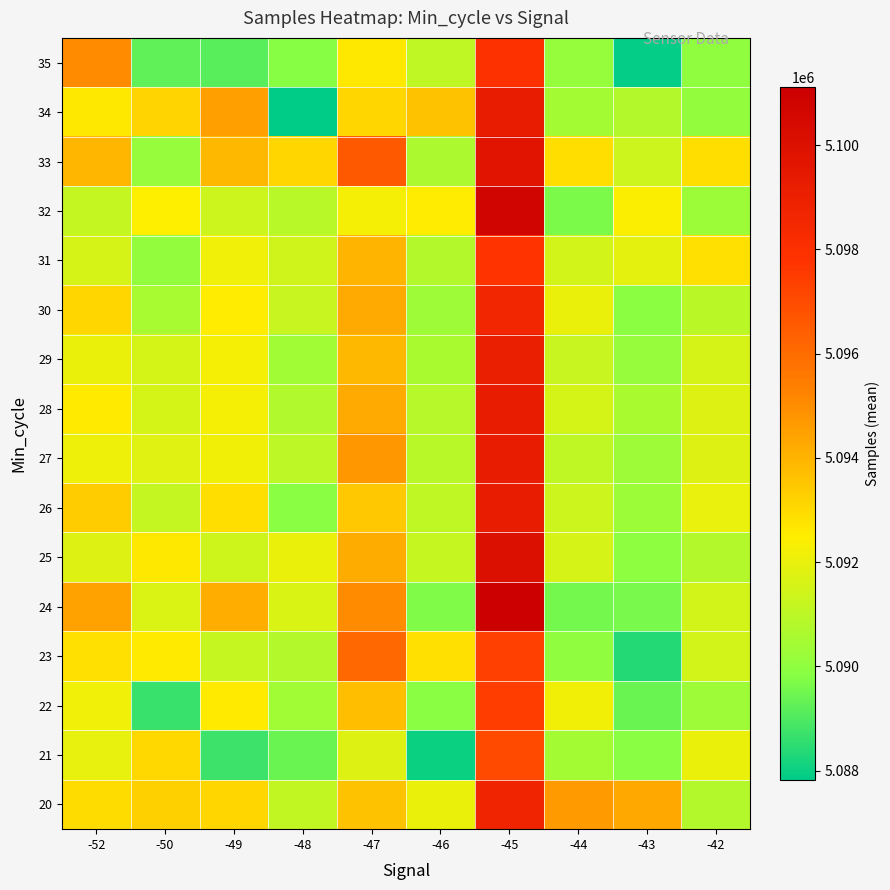

At how many categories does at least one series exceed 5091145?

10